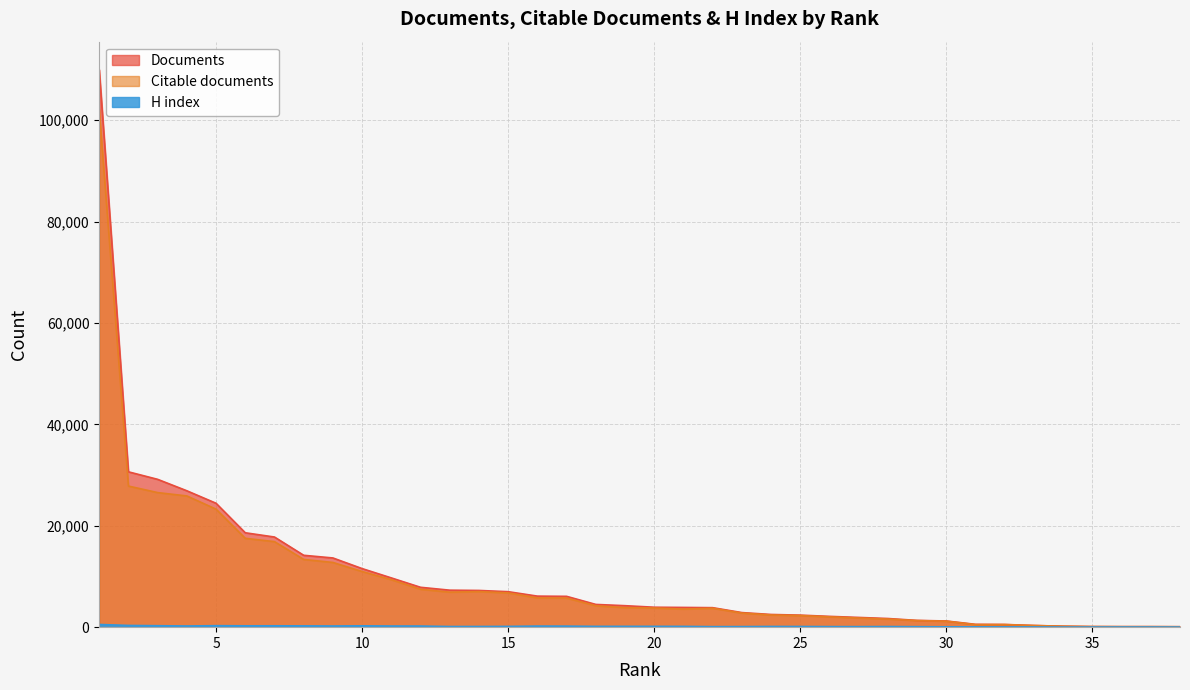

At how many categories does at least one series exceed 35033?

1